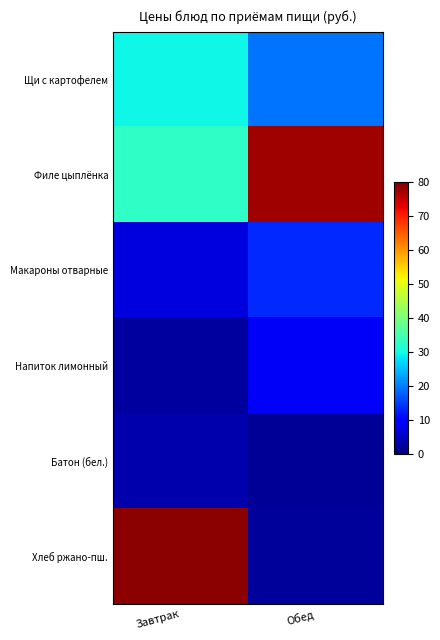

What is the minimum value for Щи с картофелем?

19.3